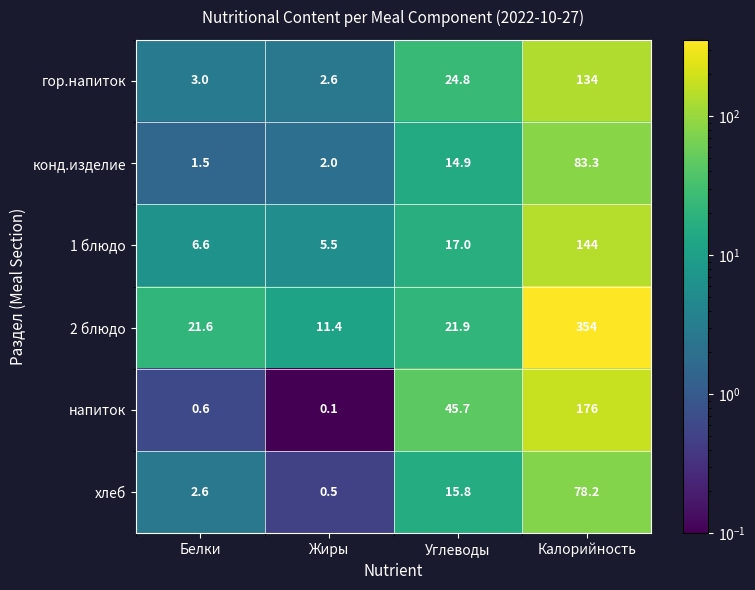

The value of гор.напиток at Калорийность is 134.0. True or false?

True